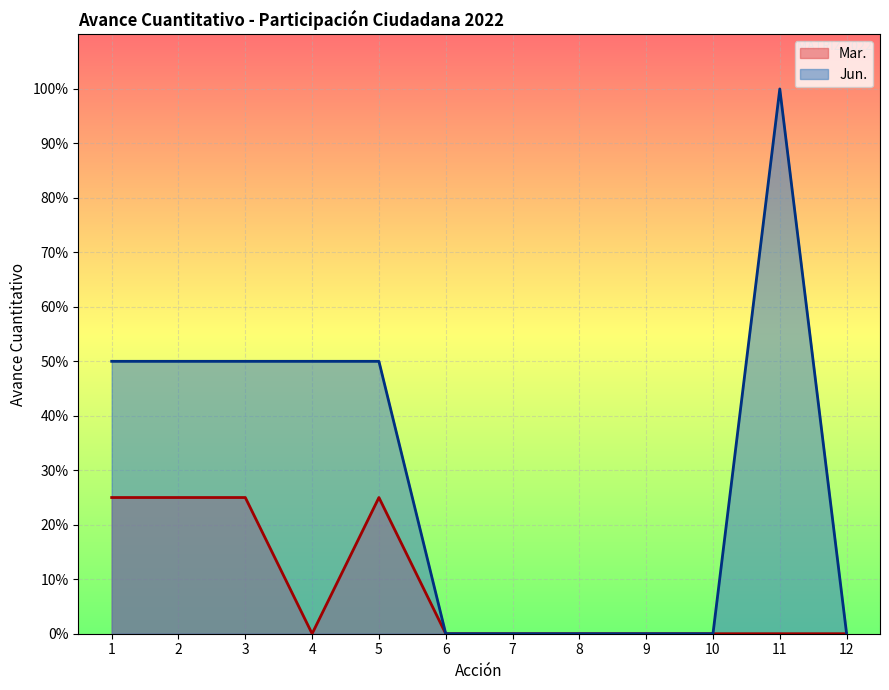

What is the difference between the highest and lowest values at 4?

0.5